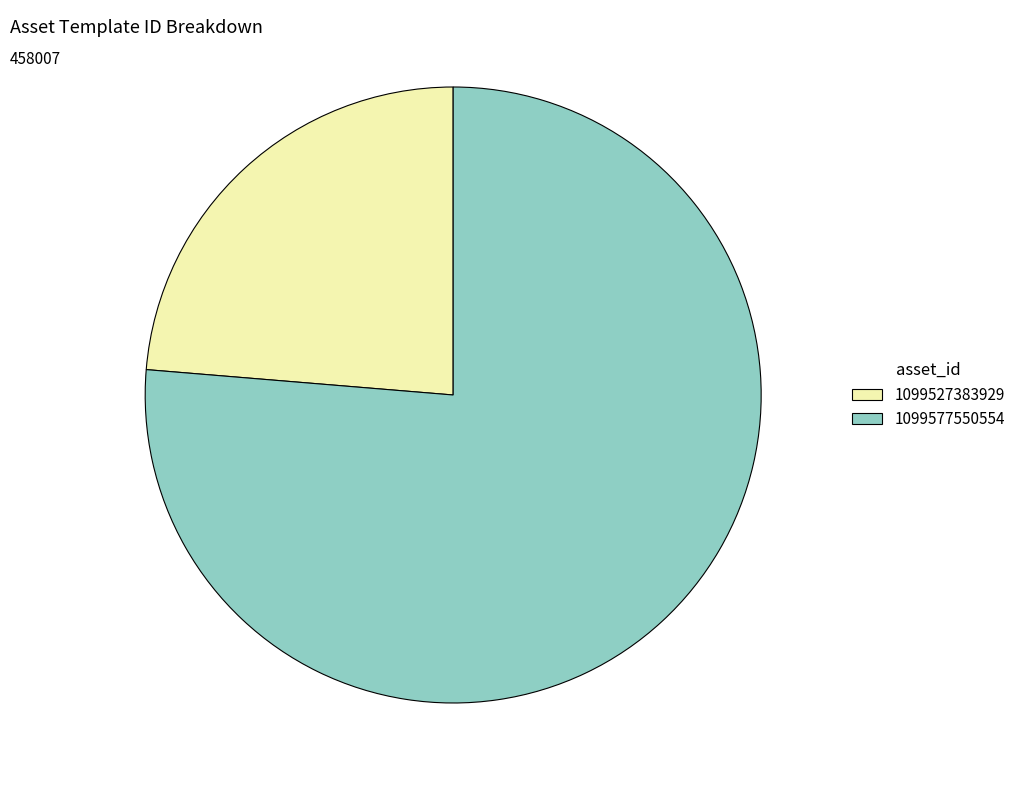

Rank the categories by value from lowest to highest.

1099527383929, 1099577550554